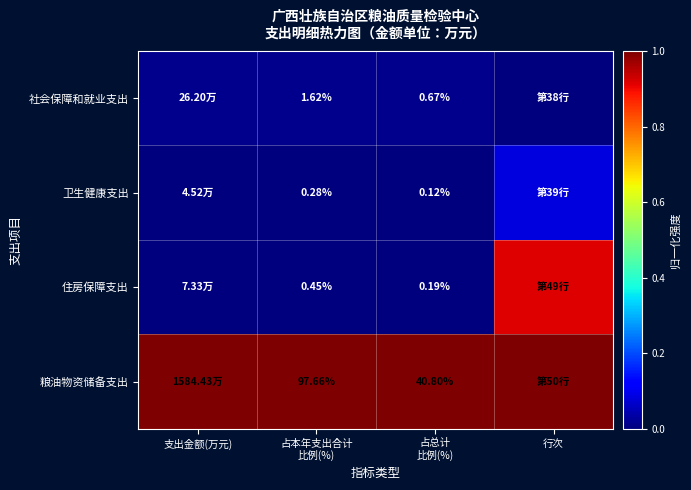

At how many categories does at least one series exceed 0?

4